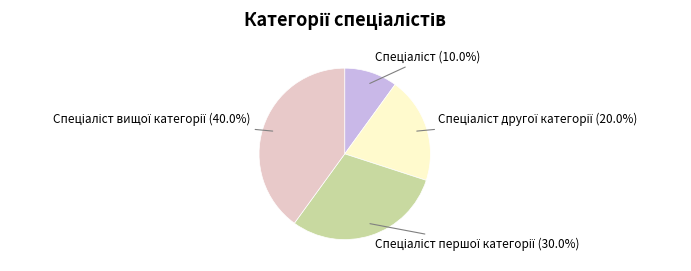

Is there any slice that represents more than half of the pie?

No